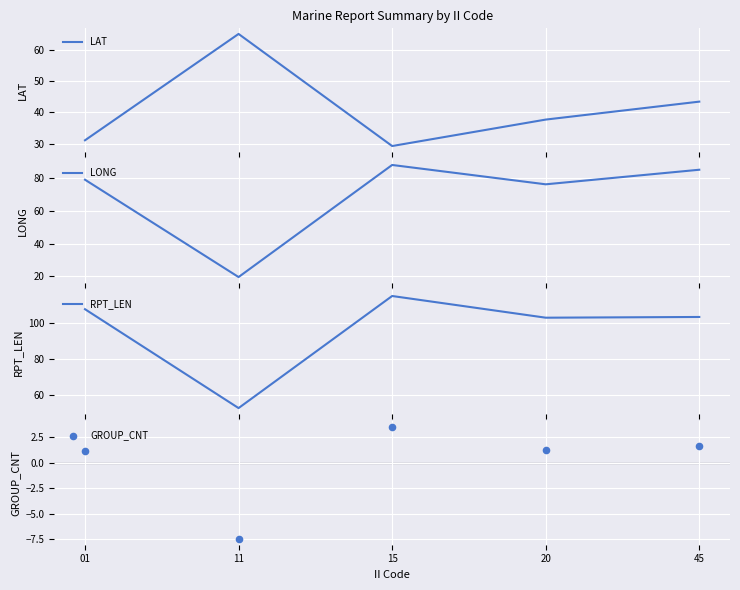

Which series contains the highest Y value?

RPT_LEN